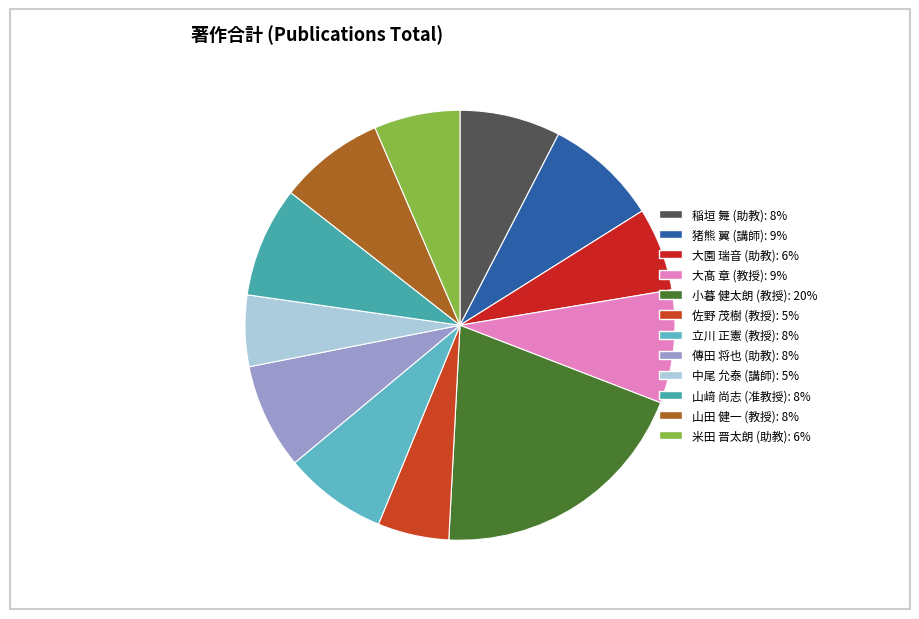

How many segments does this pie chart have?

12